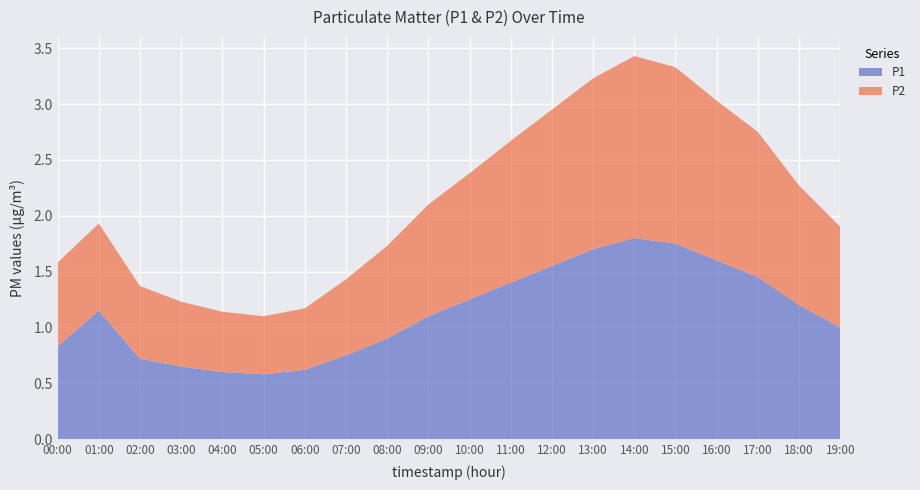

What is the total value across all series at 08:00?

1.7